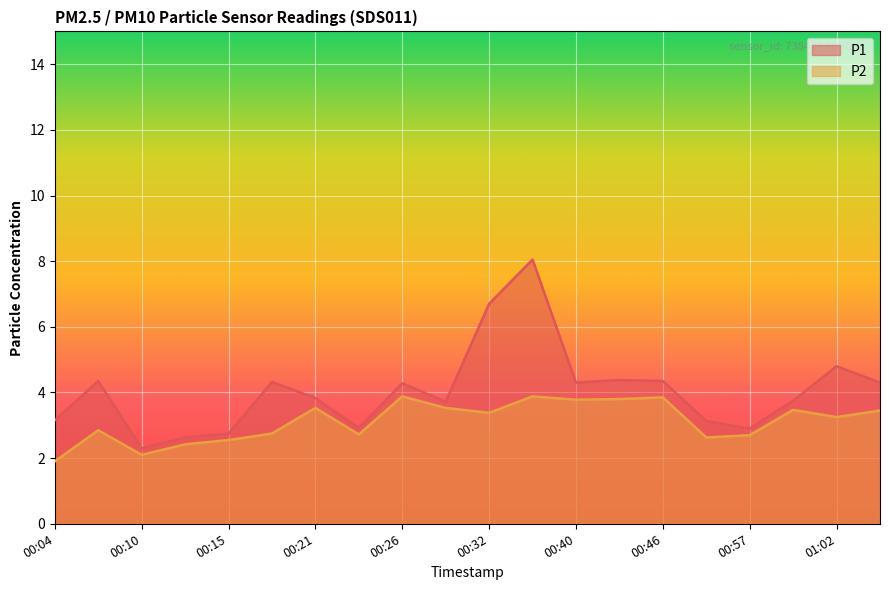

What is the lowest value of the P2 series?

1.9